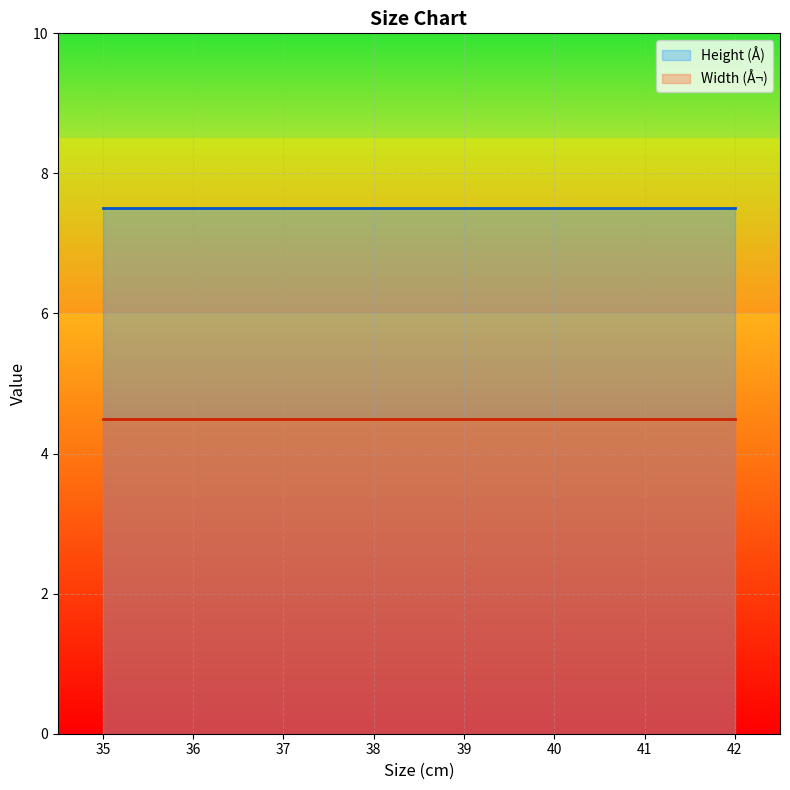

True or false: Width (Å¬) has more than 1 interior local peaks.

False